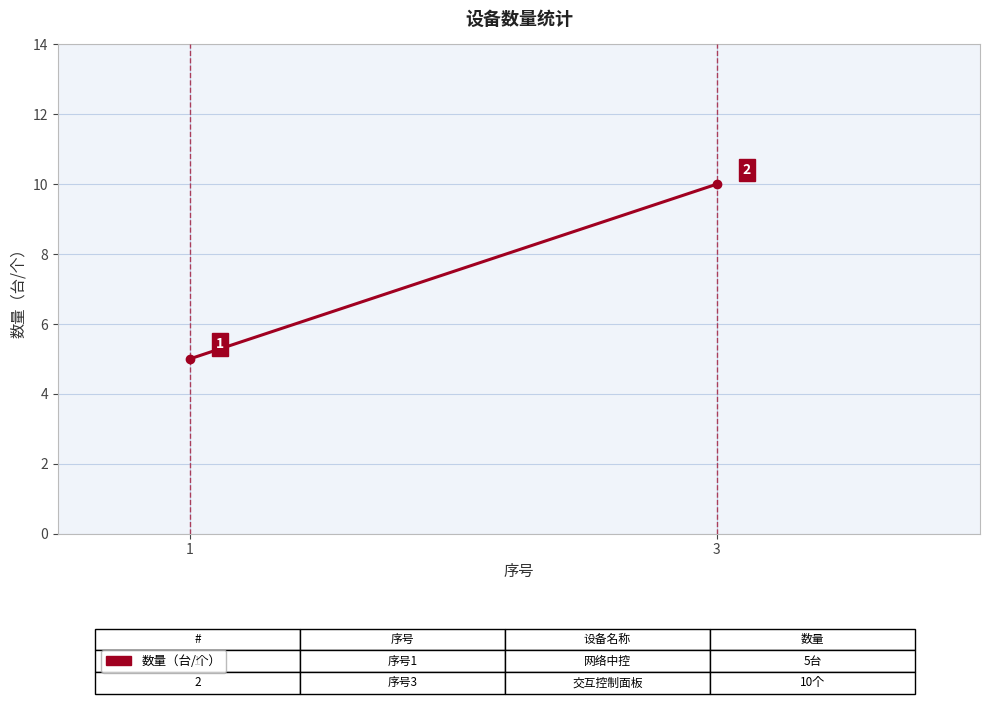

Which has a higher value, 1 or 3?

3